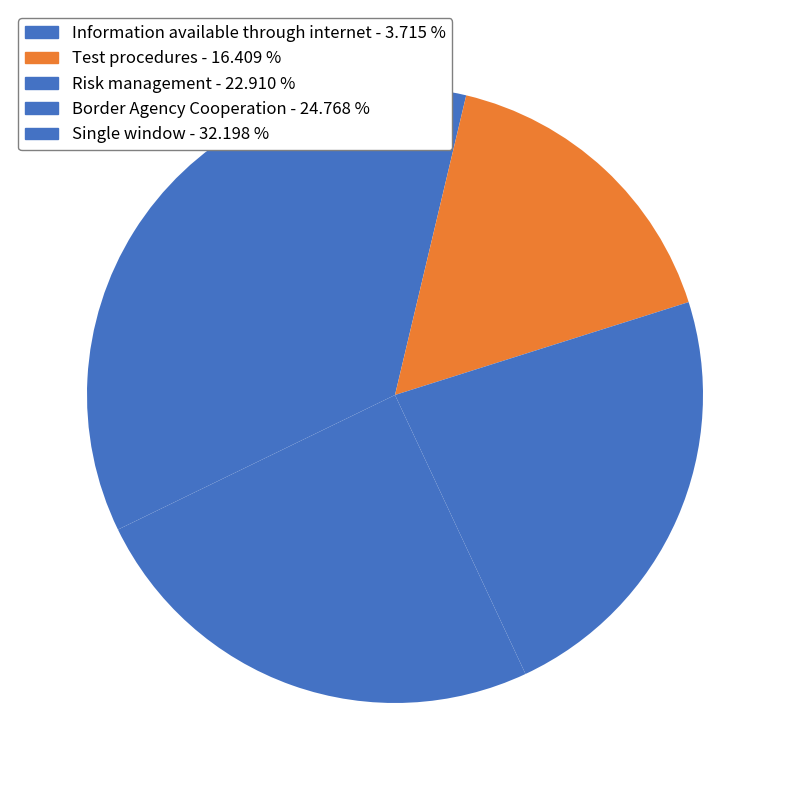

Is it true that Risk management is 23% of the pie?

True